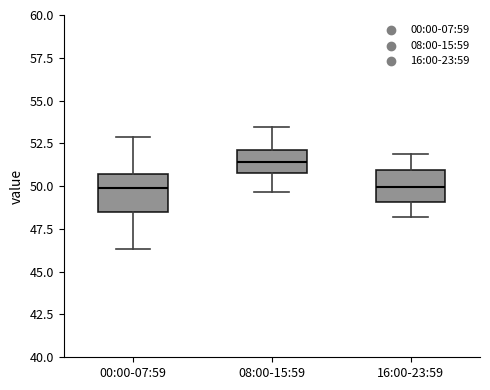

Where does the lower whisker of the box for 16:00-23:59 end on the y-axis? The values are not printed on the chart, so give them approximately, as read against the axis.

48.0